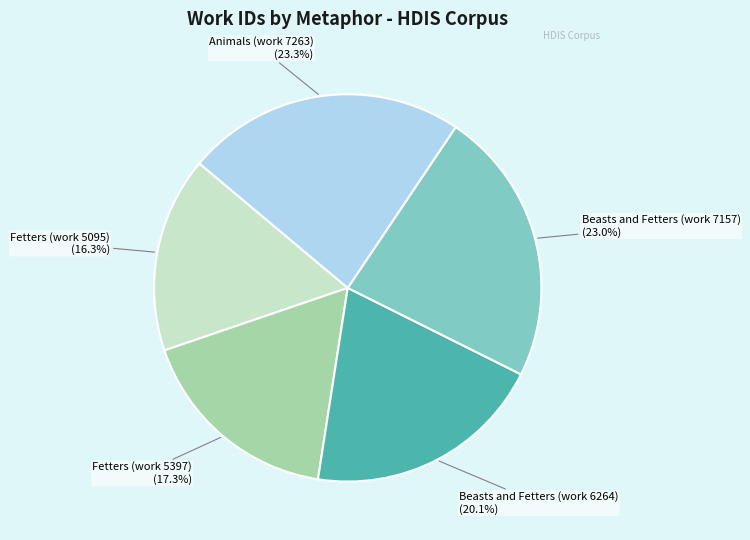

Does any single category account for the majority?

No